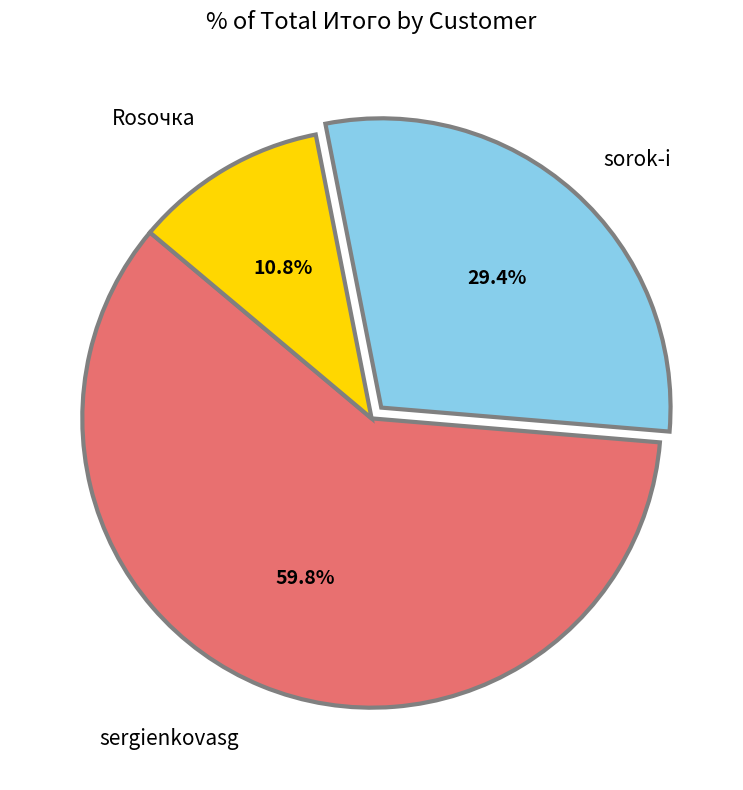

How many slices are in this pie chart?

3